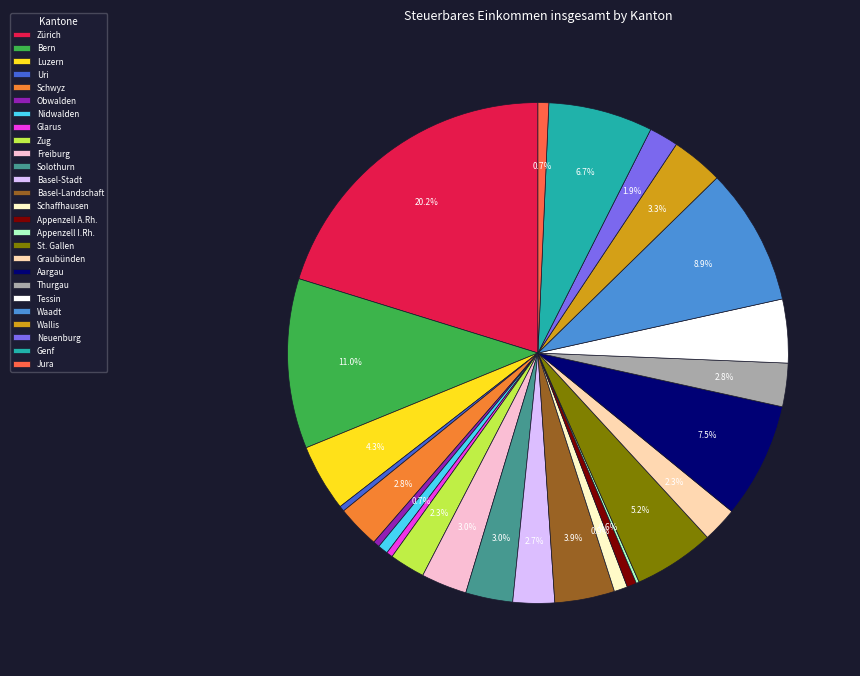

To the nearest percent, what is the difference between the largest and smallest slice percentages?

20%